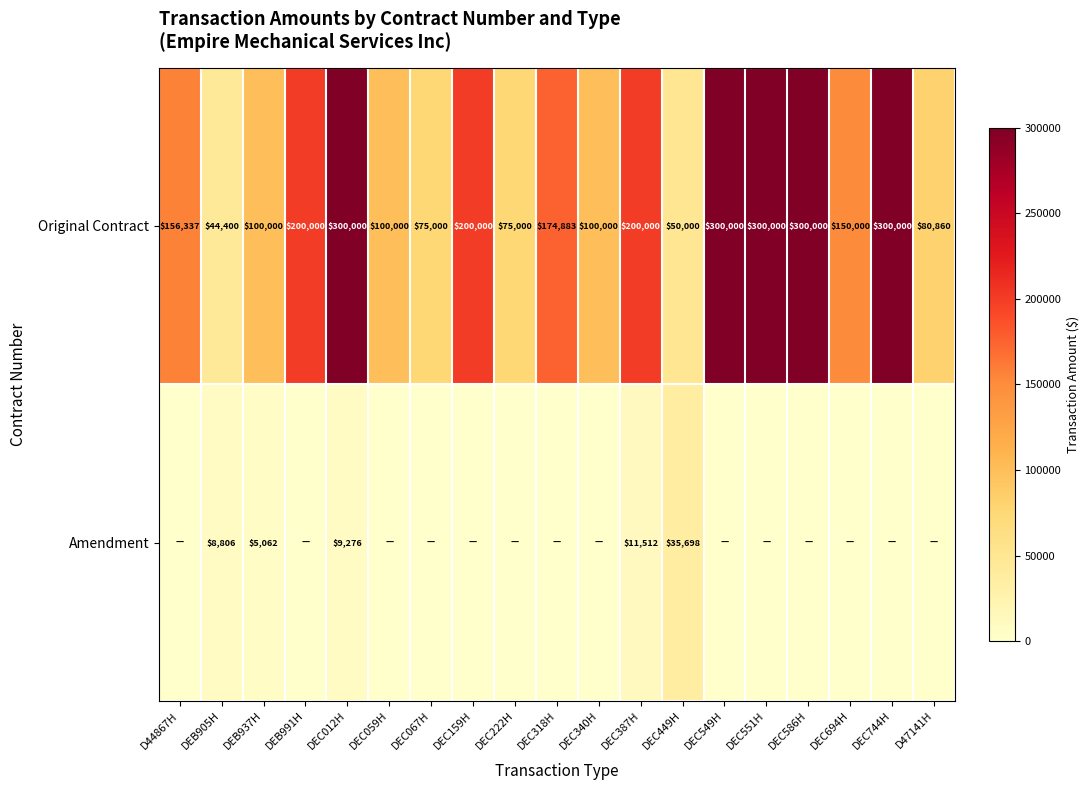

The value of Original Contract at DEC551H is 143948. True or false?

False